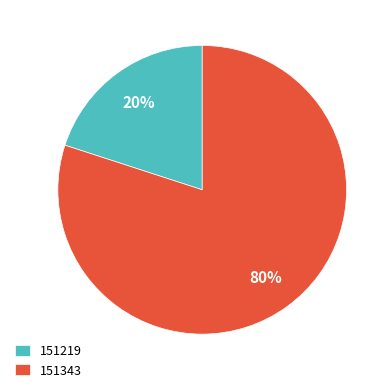

Do 151219 and 151343 together represent more than half of the pie?

Yes